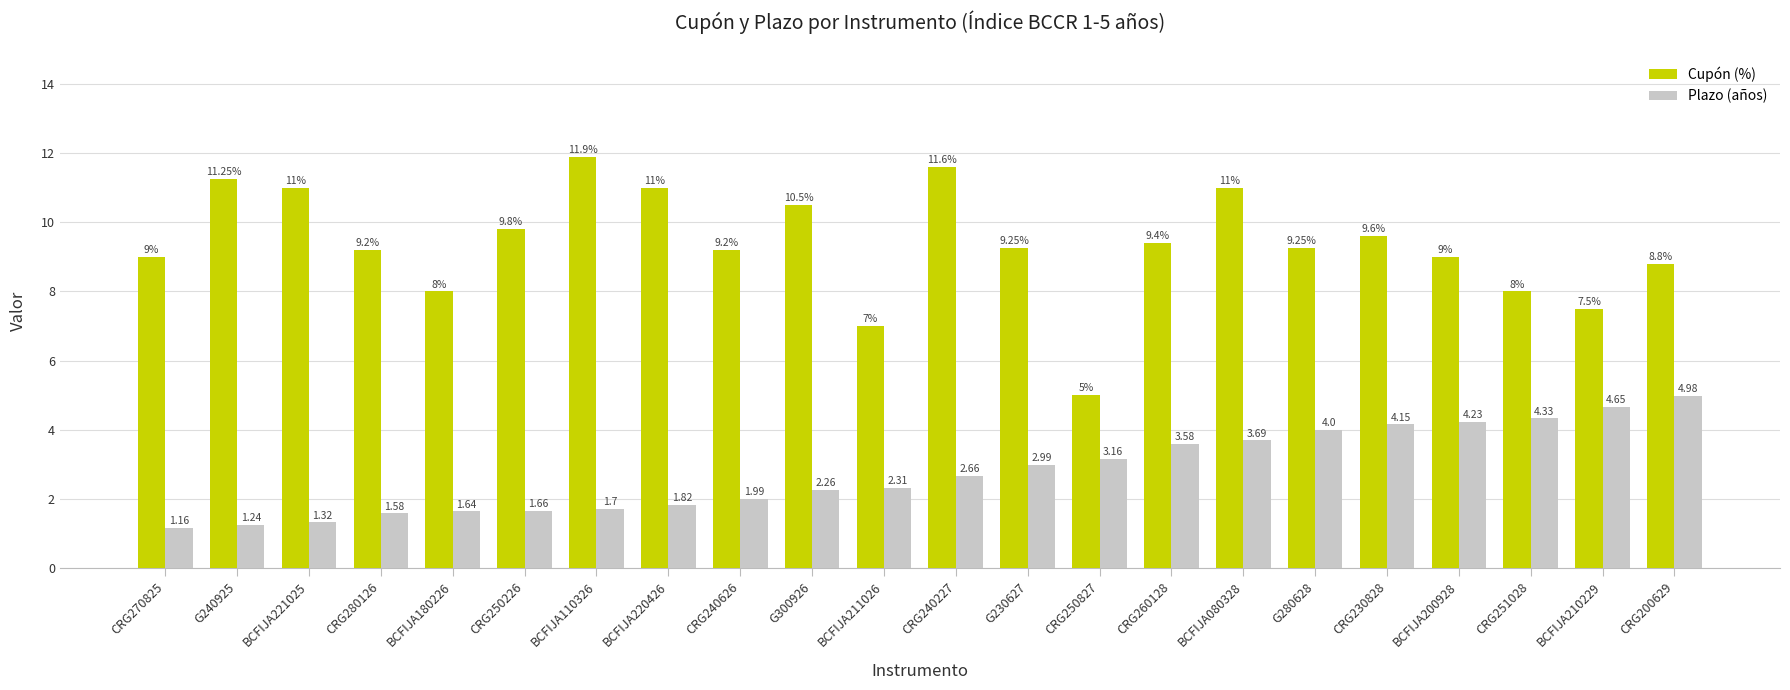

Is it true that Plazo (años) equals 6.1 at G280628?

False